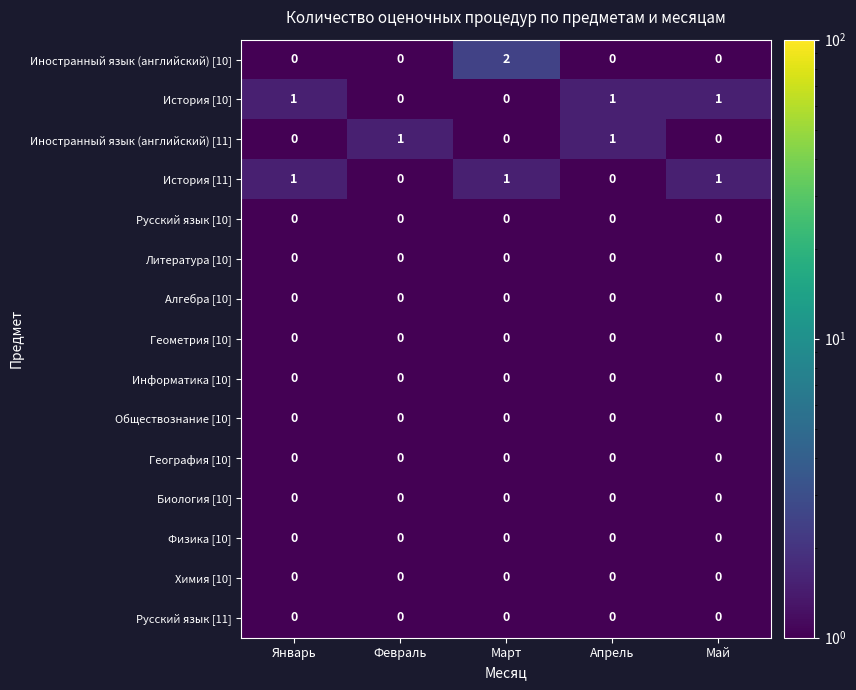

Count the Иностранный язык (английский) [10] values in the range 0 to 1.

4